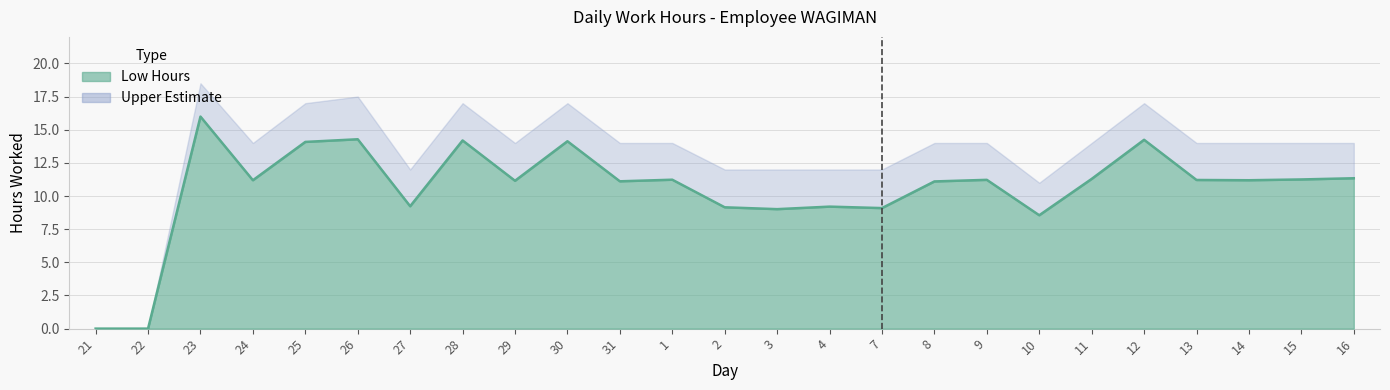

What is the greatest value displayed?

16.0